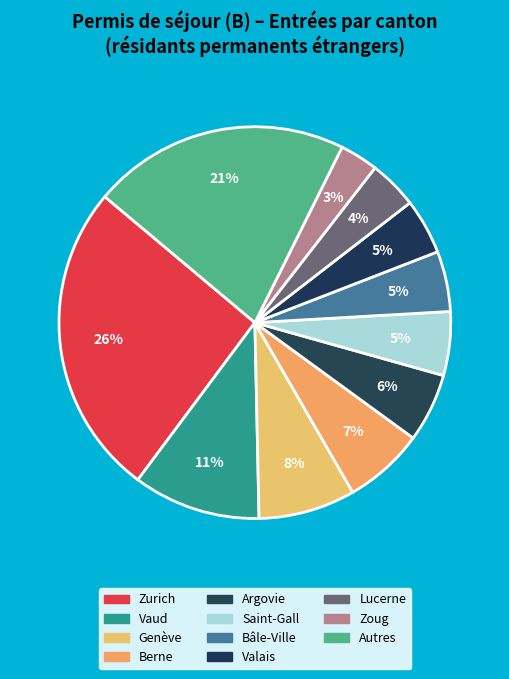

Count the number of slices in the pie.

11